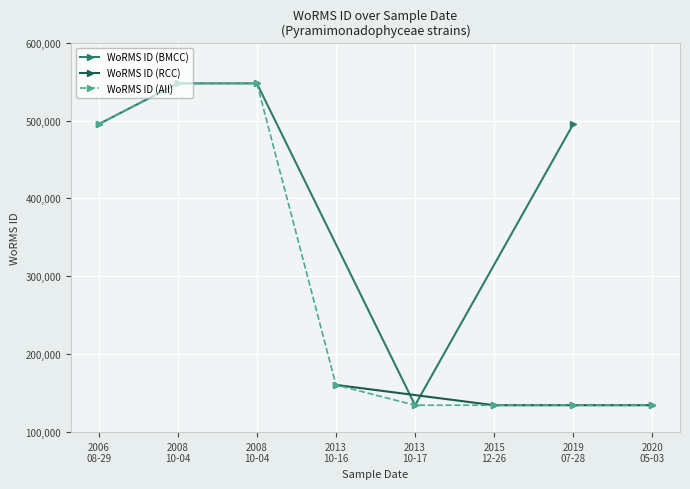

How many values in the WoRMS ID (BMCC) series are below 495347?

1